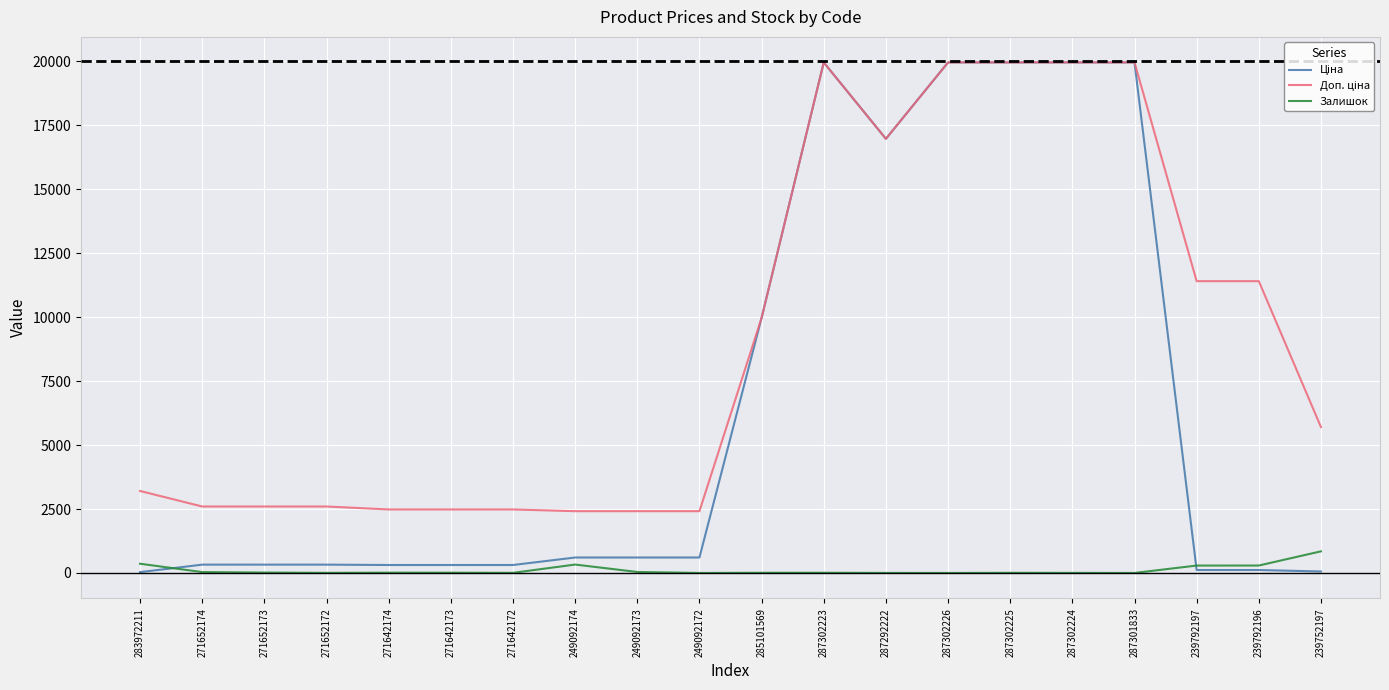

What is the greatest value displayed?

19964.2